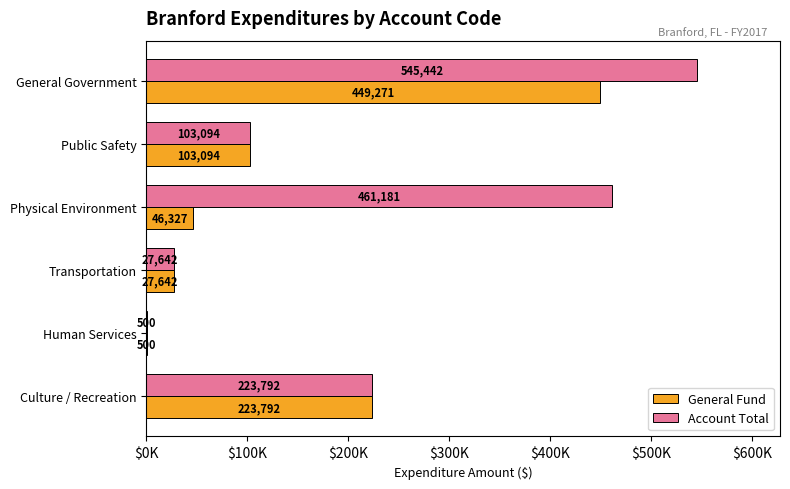

What is the value of the Account Total bar at the 4th from the left?

27642